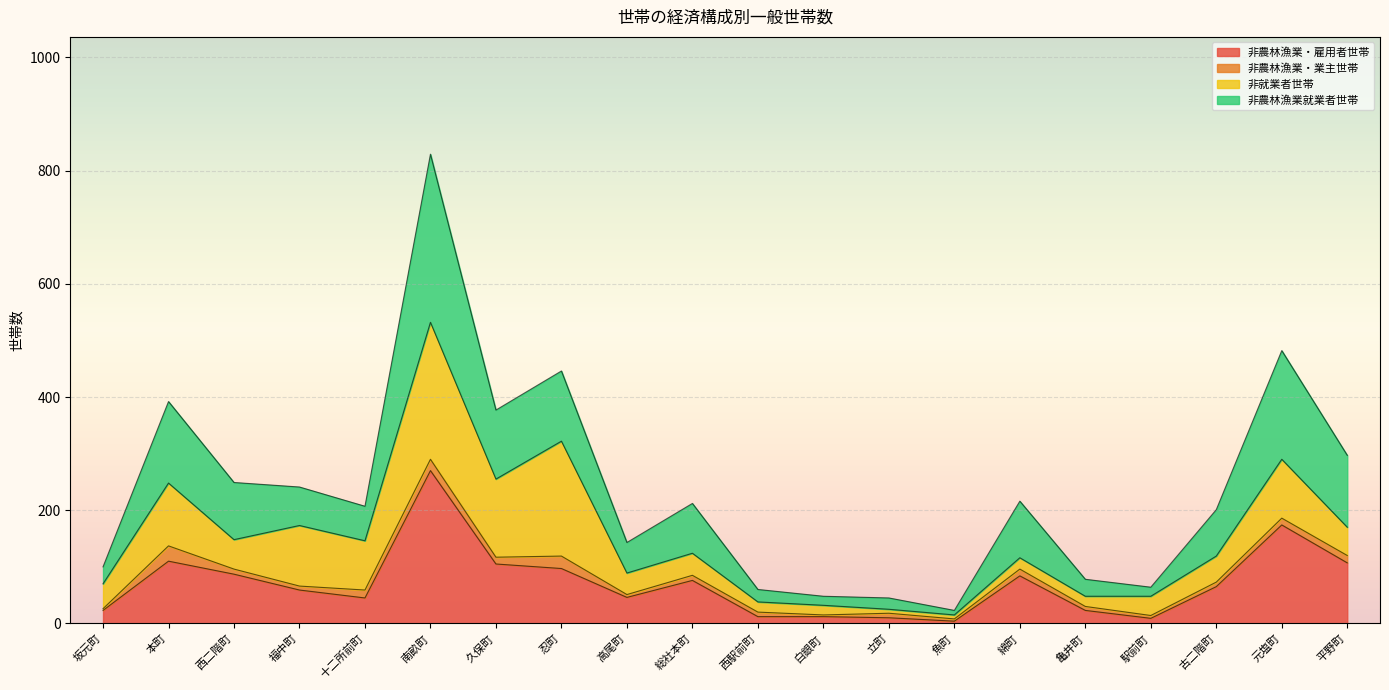

The value of 非農林漁業・雇用者世帯 at 久保町 is 105. True or false?

True